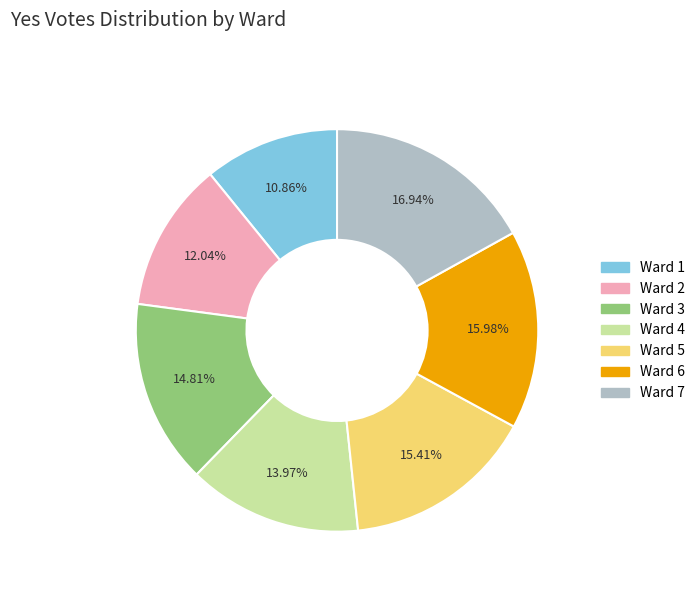

What is the largest slice in the pie chart?

Ward 7